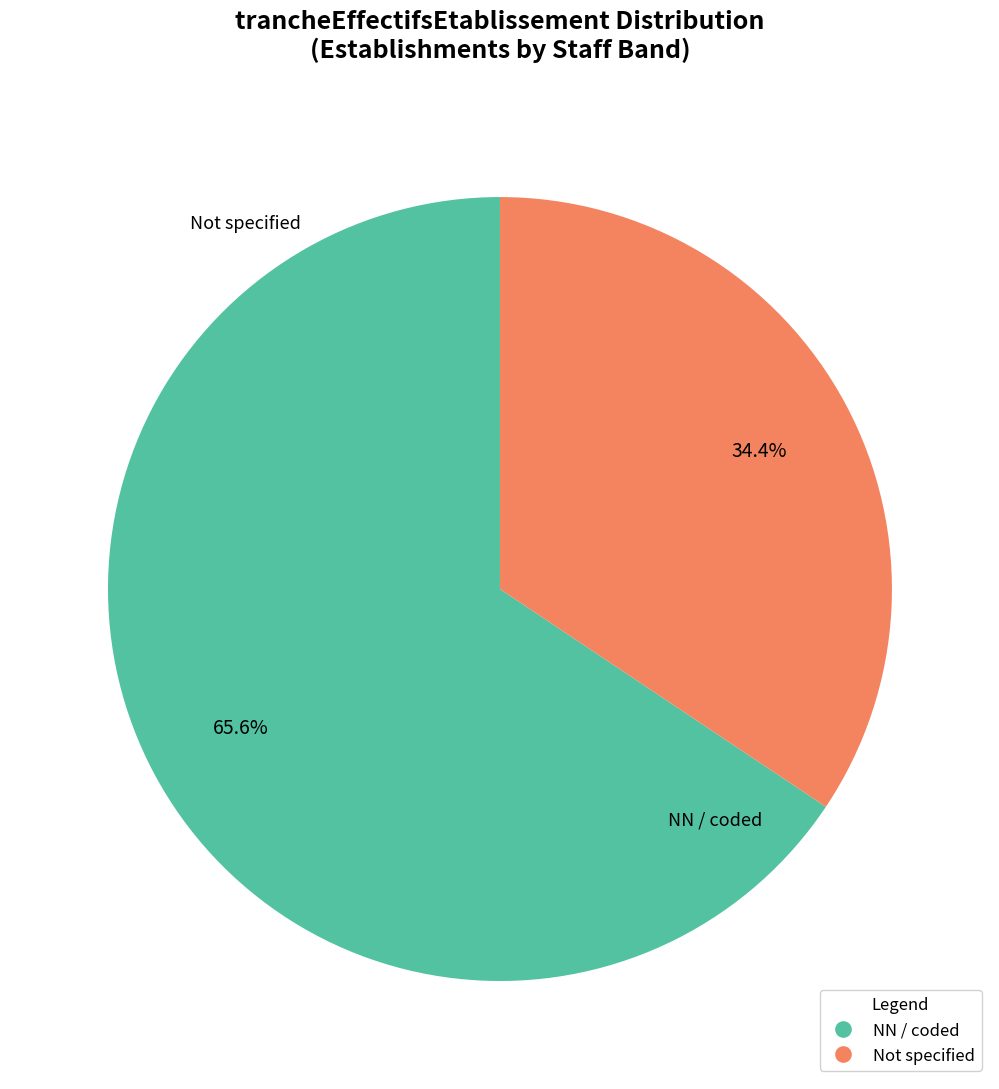

Which category has the biggest portion of the pie?

NN